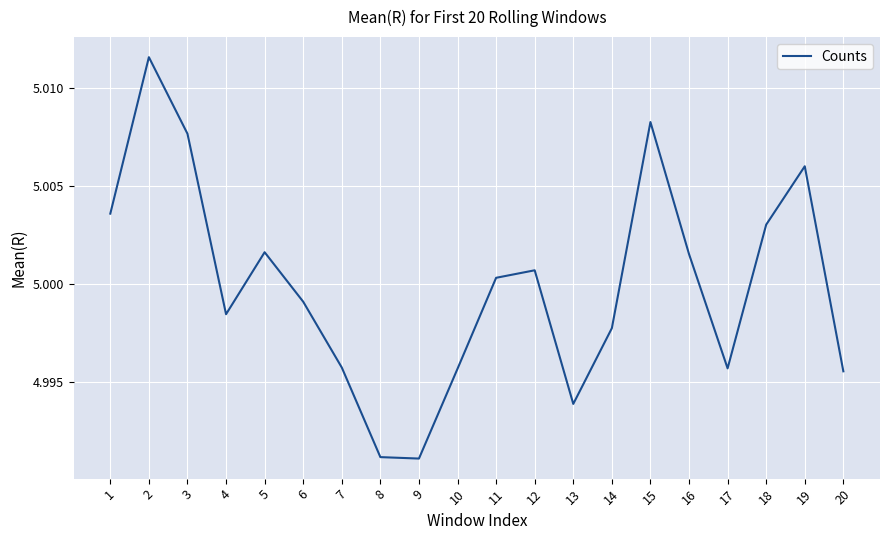

Is this an area chart (filled region under the line)?

No